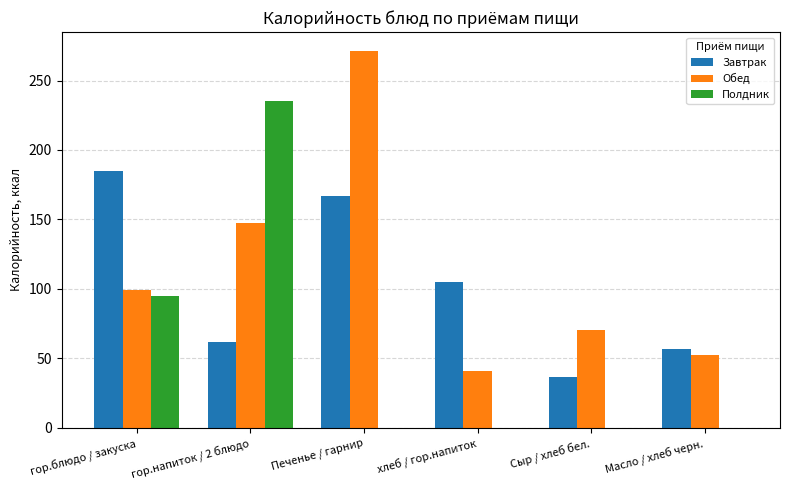

Between гор.напиток / 2 блюдо and хлеб / гор.напиток, which series saw the biggest shift?

Полдник